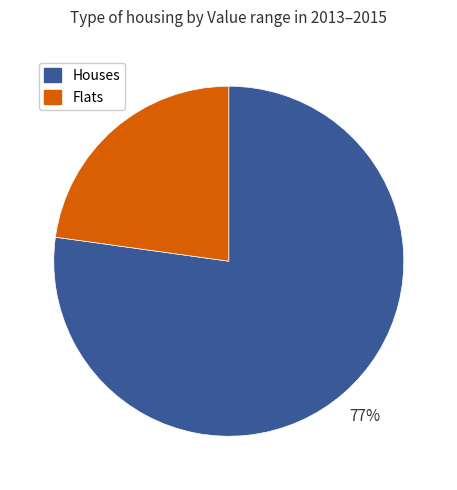

Is there a majority slice in this chart?

Yes